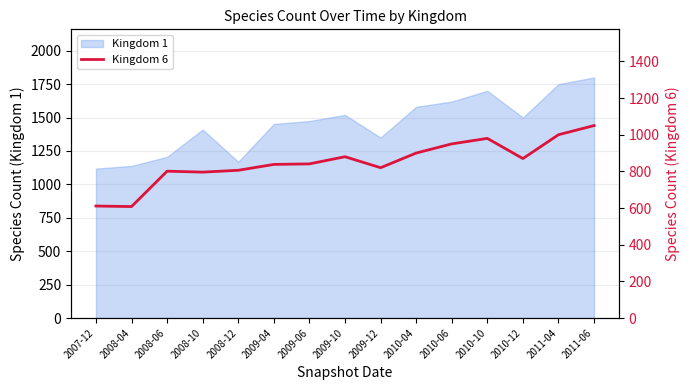

The value of Kingdom 1 at 2011-06 is 1800. True or false?

True